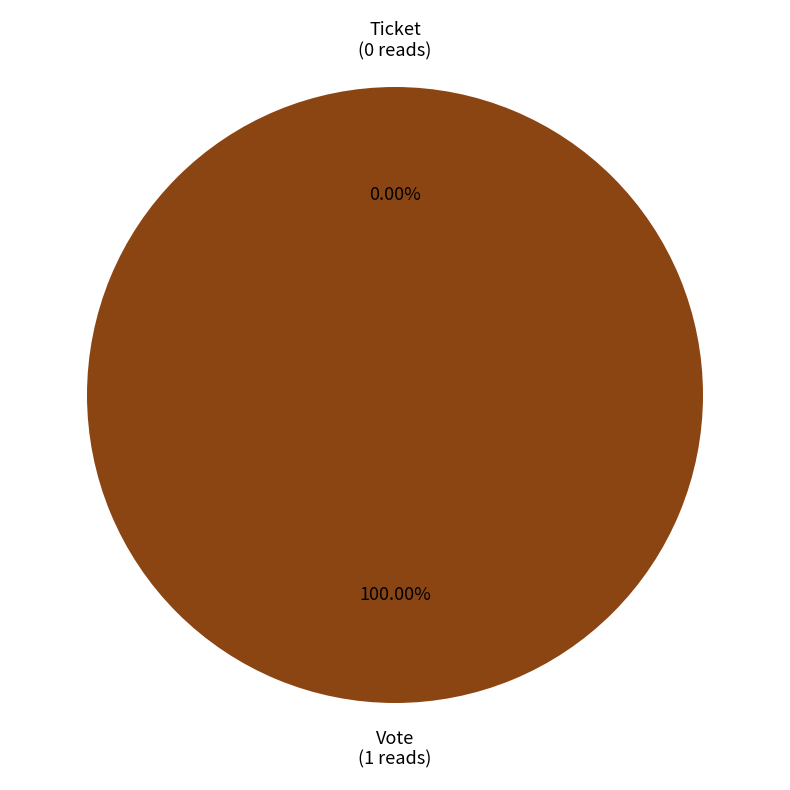

What is the total percentage of Vote and Ticket?

100.0%